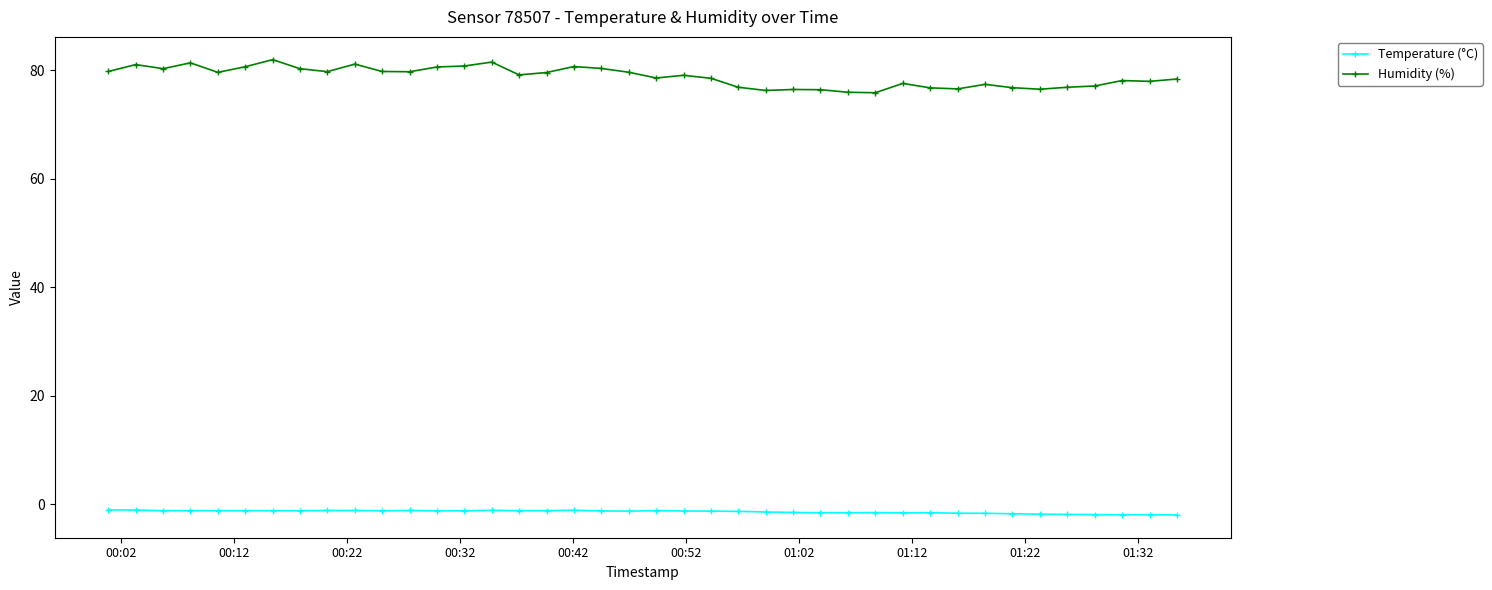

Rank the series by their average value, from highest to lowest.

Humidity (%), Temperature (°C)